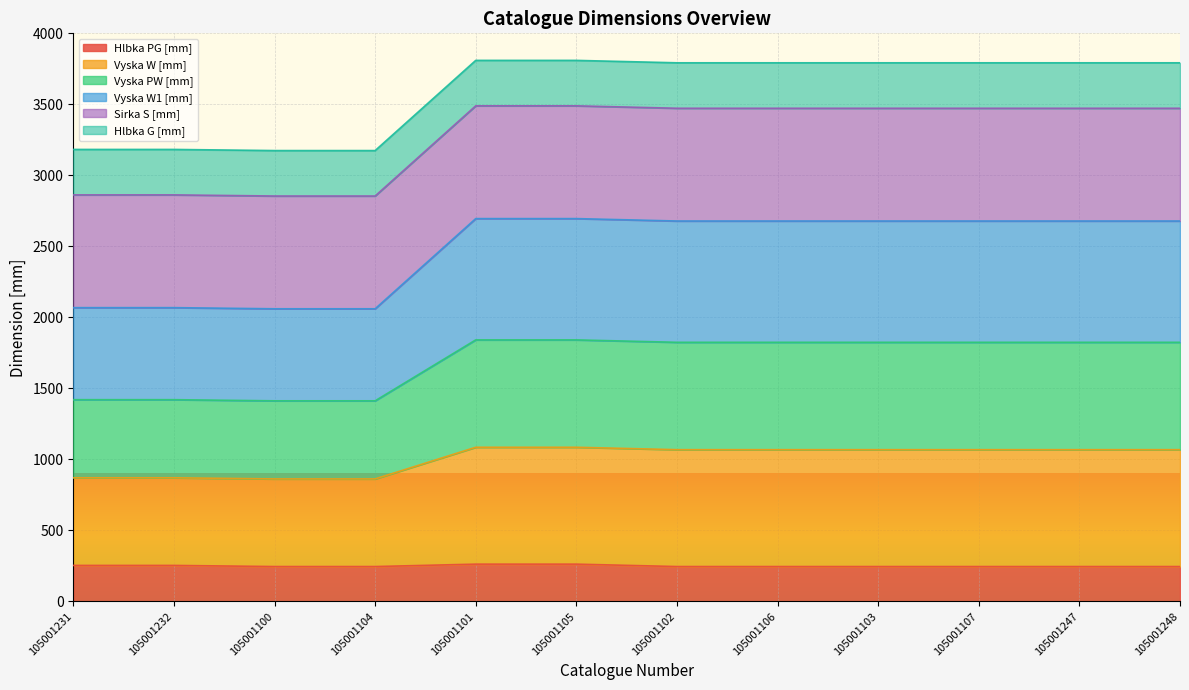

True or false: Hlbka PG [mm] has a value of 246 at 105001107.

True